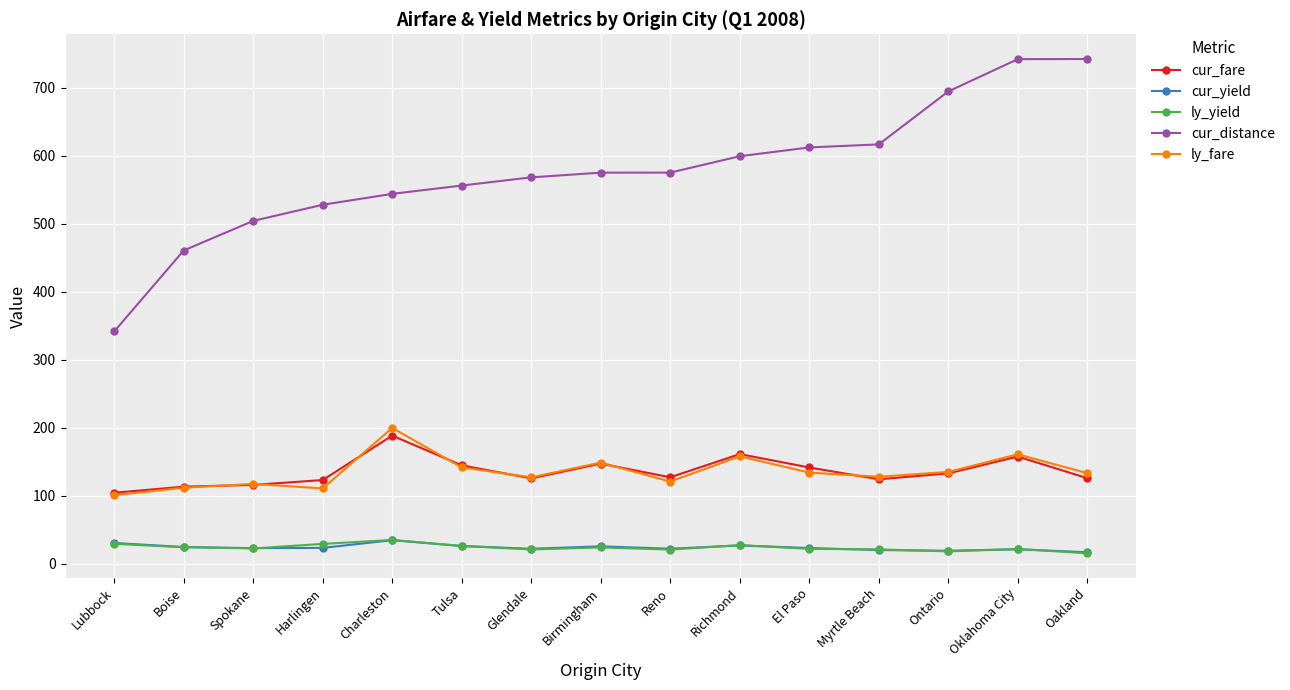

Which category has the highest value in the cur_fare series?

Charleston